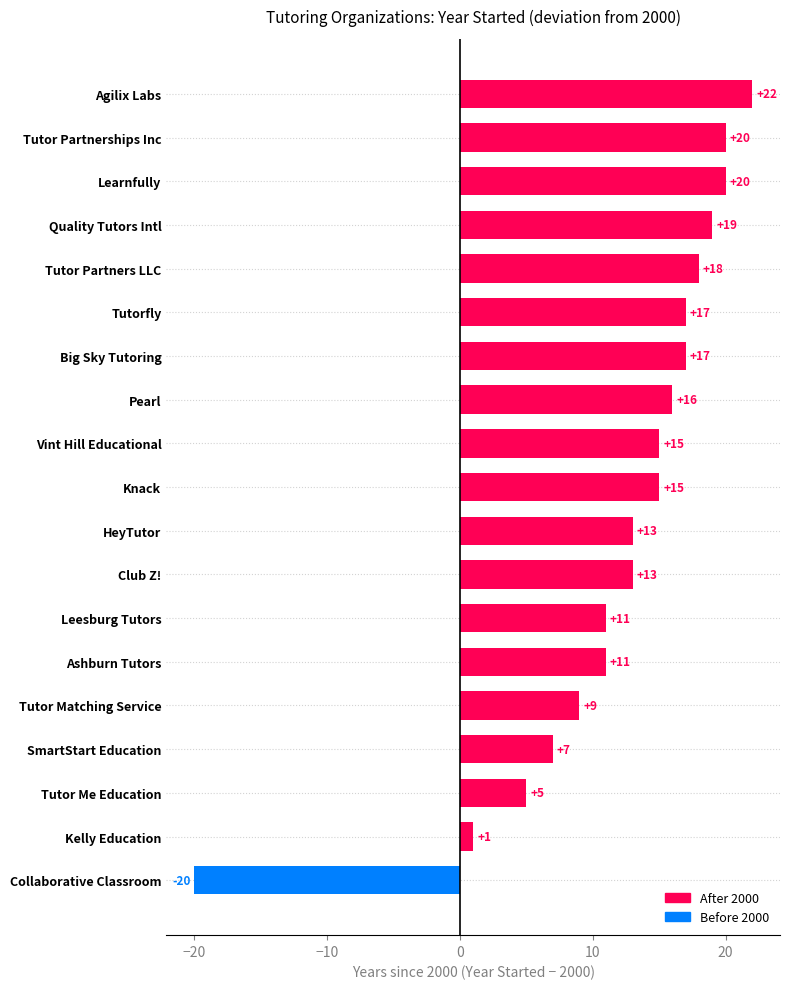

At which label is the value closest to 1?

Kelly Education